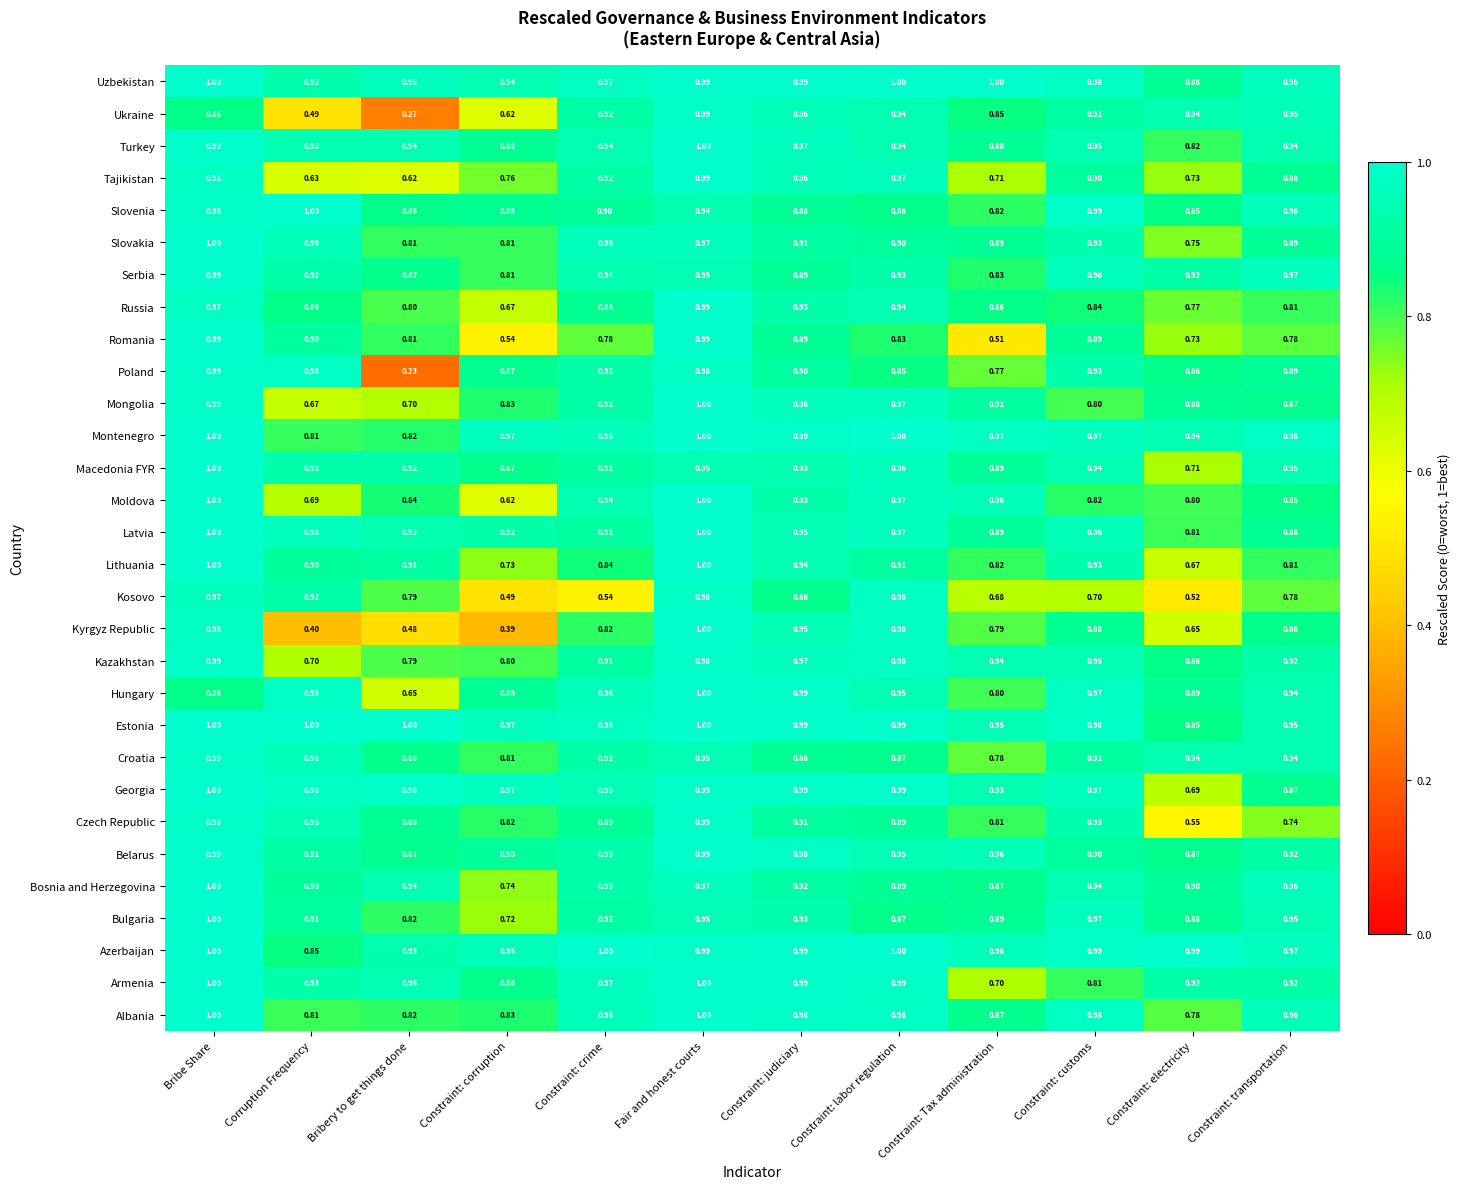

Which category has the highest value in the Turkey series?

Fair and honest courts